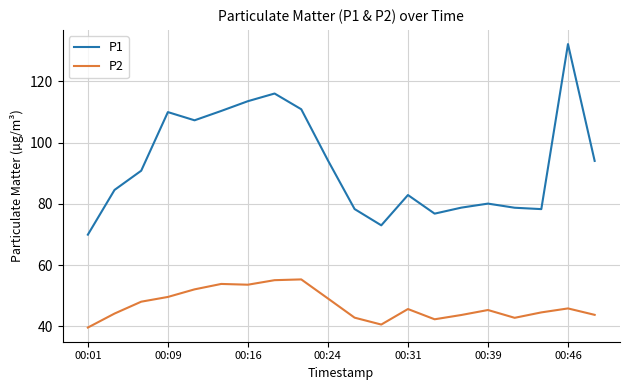

What are all the series names shown in the legend?

P1, P2